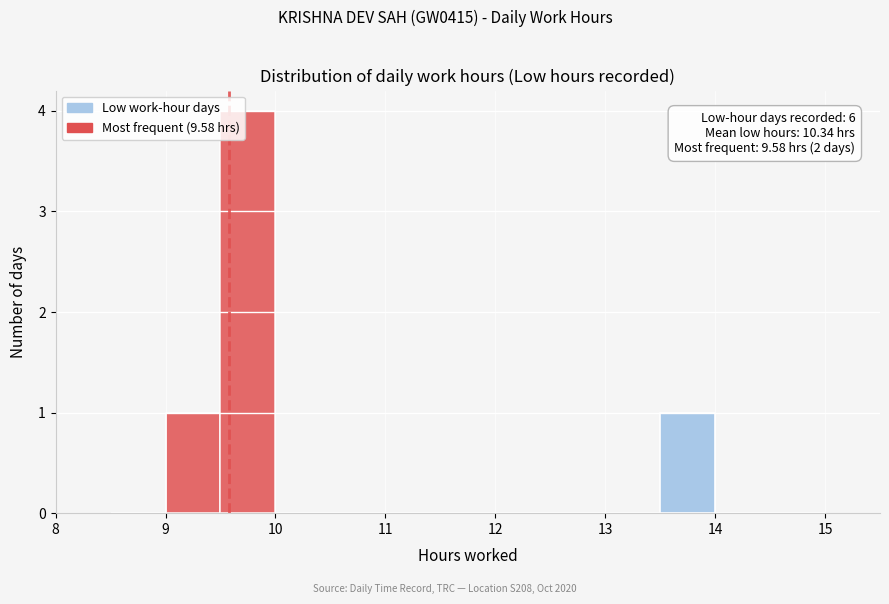

Which range on the x-axis has the tallest bar?

9.5 to 10.0